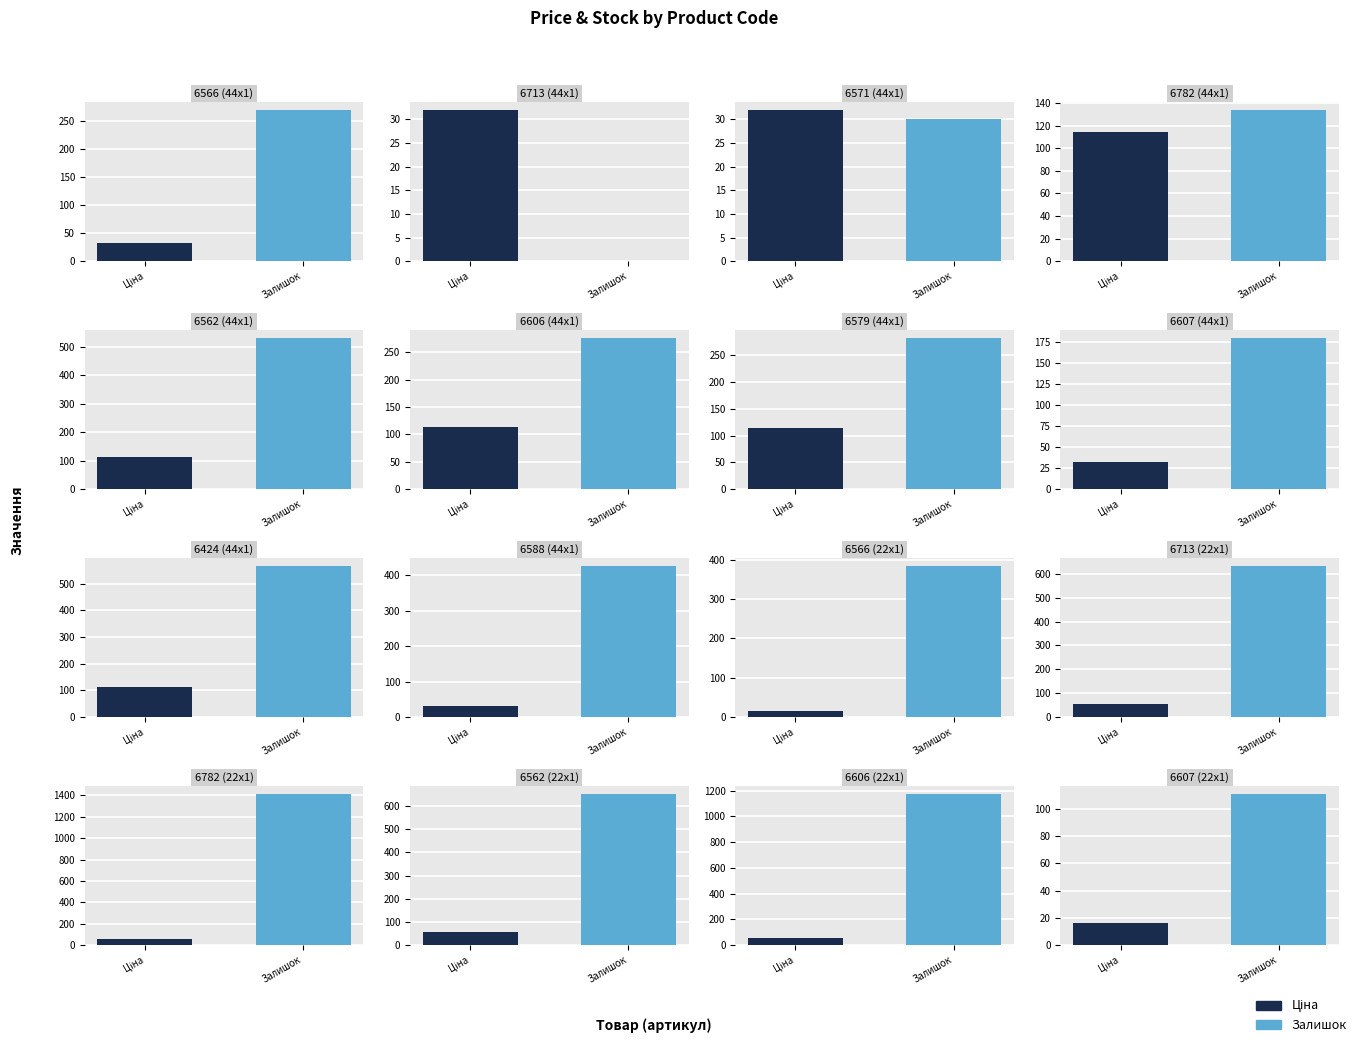

Which category has the lowest value in the Залишок series?

6713 (44x1)